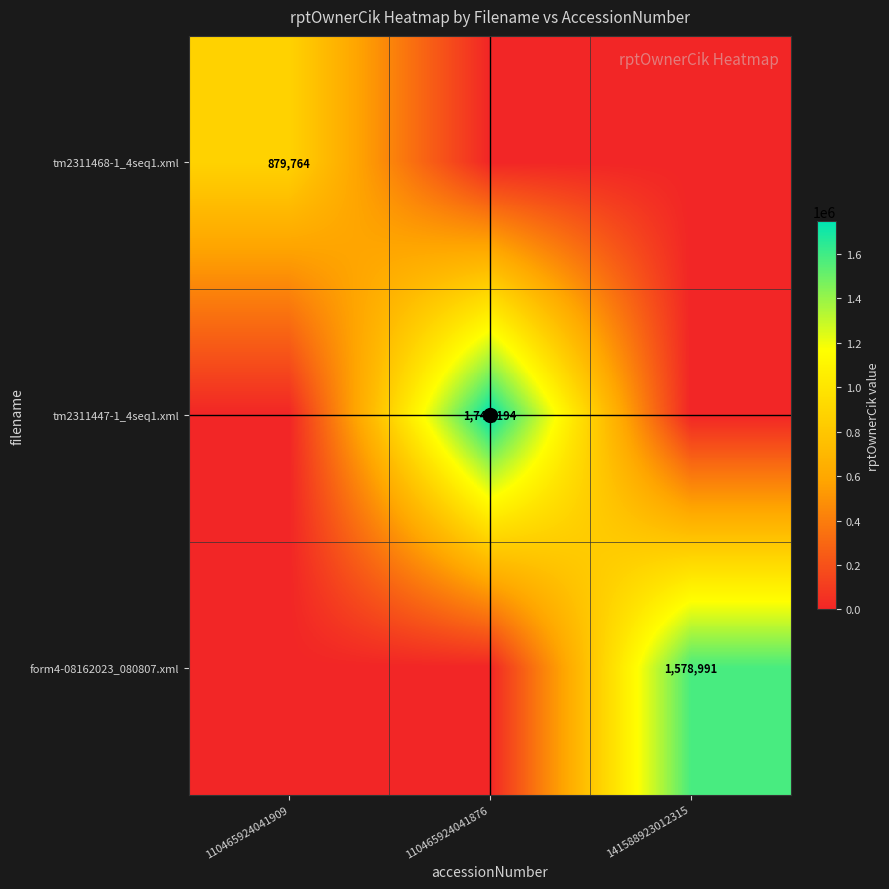

The value of tm2311468-1_4seq1.xml at 110465924041909 is 1271715. True or false?

False